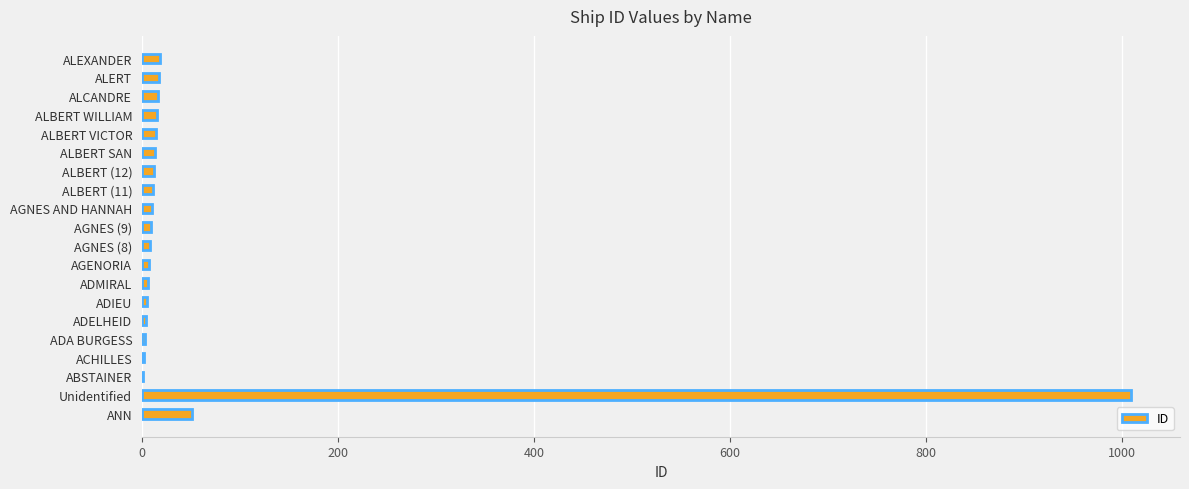

What is the sum of all values?

1231